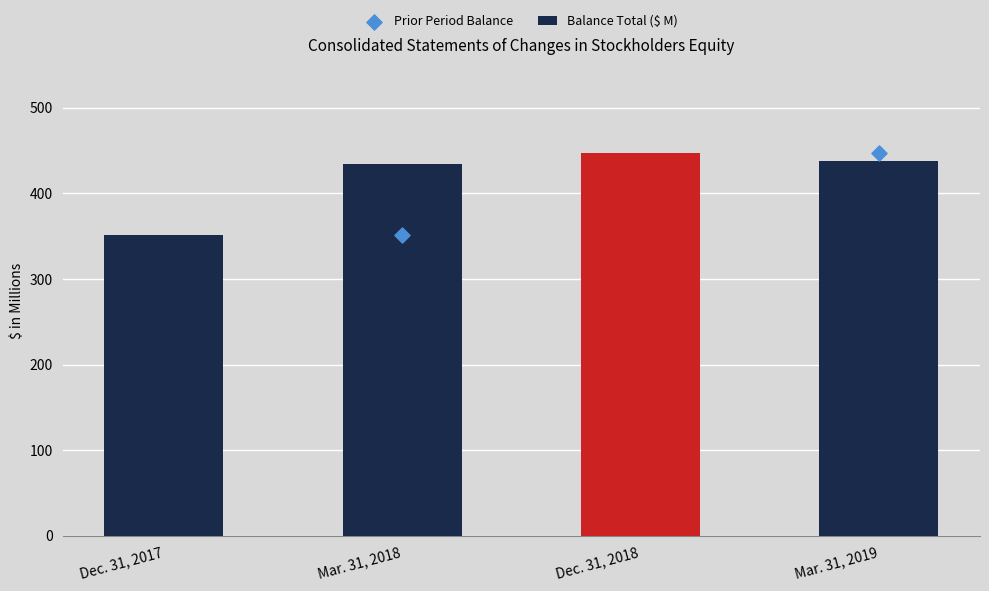

Approximately how many times larger is the value at Mar. 31, 2018 compared to Dec. 31, 2017?

1.2